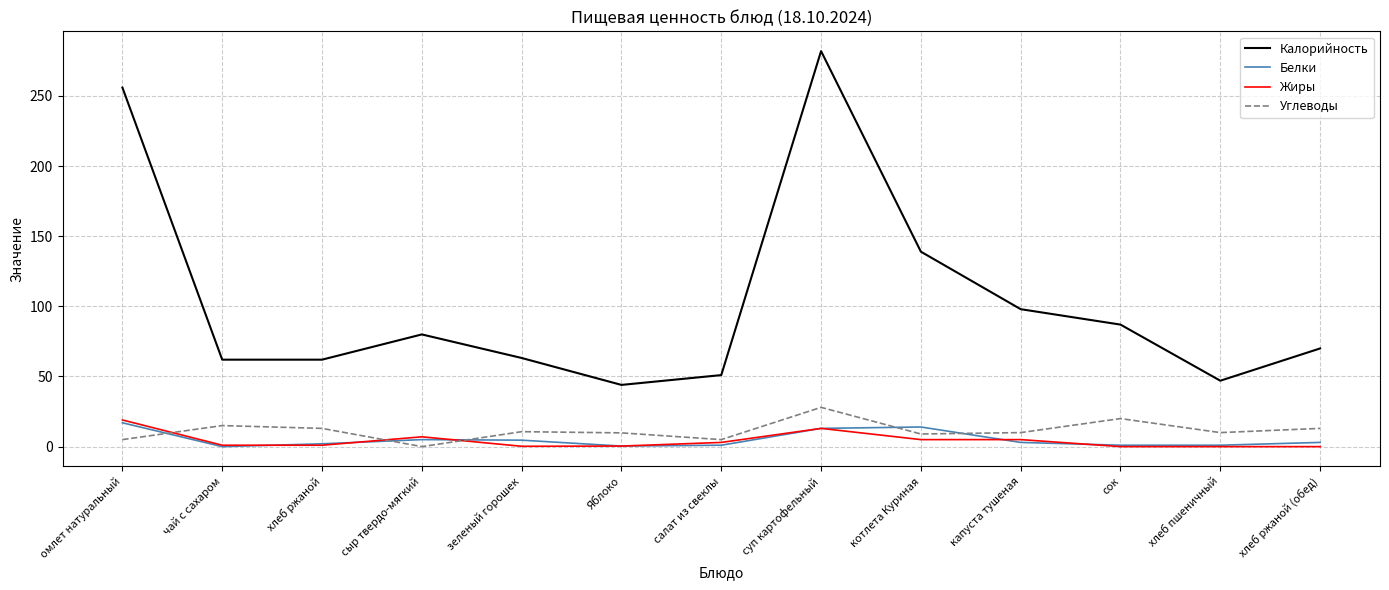

What is the highest value of the Углеводы series?

28.0